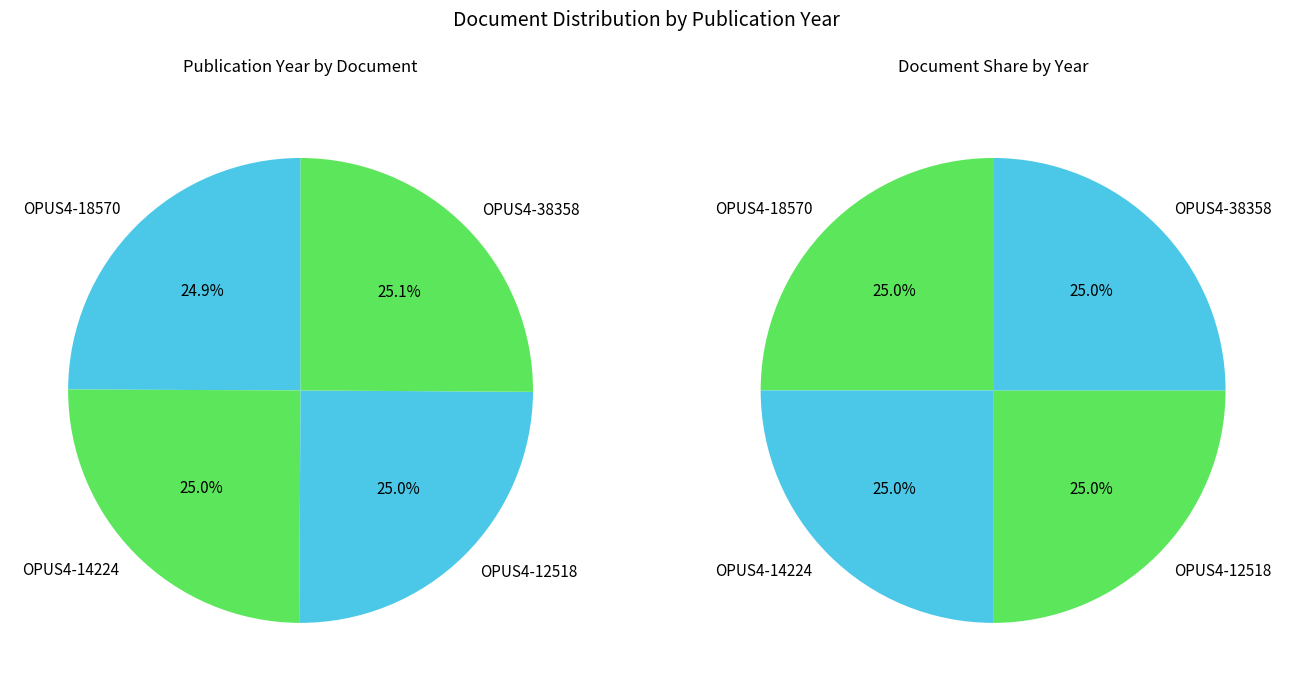

Combined, what portion of the pie is OPUS4-12518 and OPUS4-18570?

49.9%